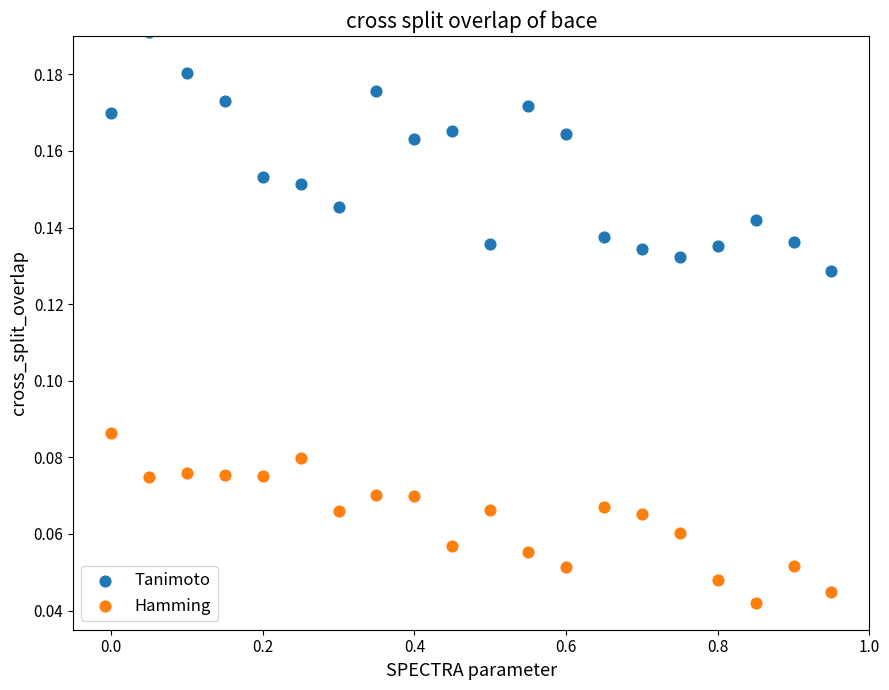

What are all the series names shown in the legend?

Tanimoto, Hamming